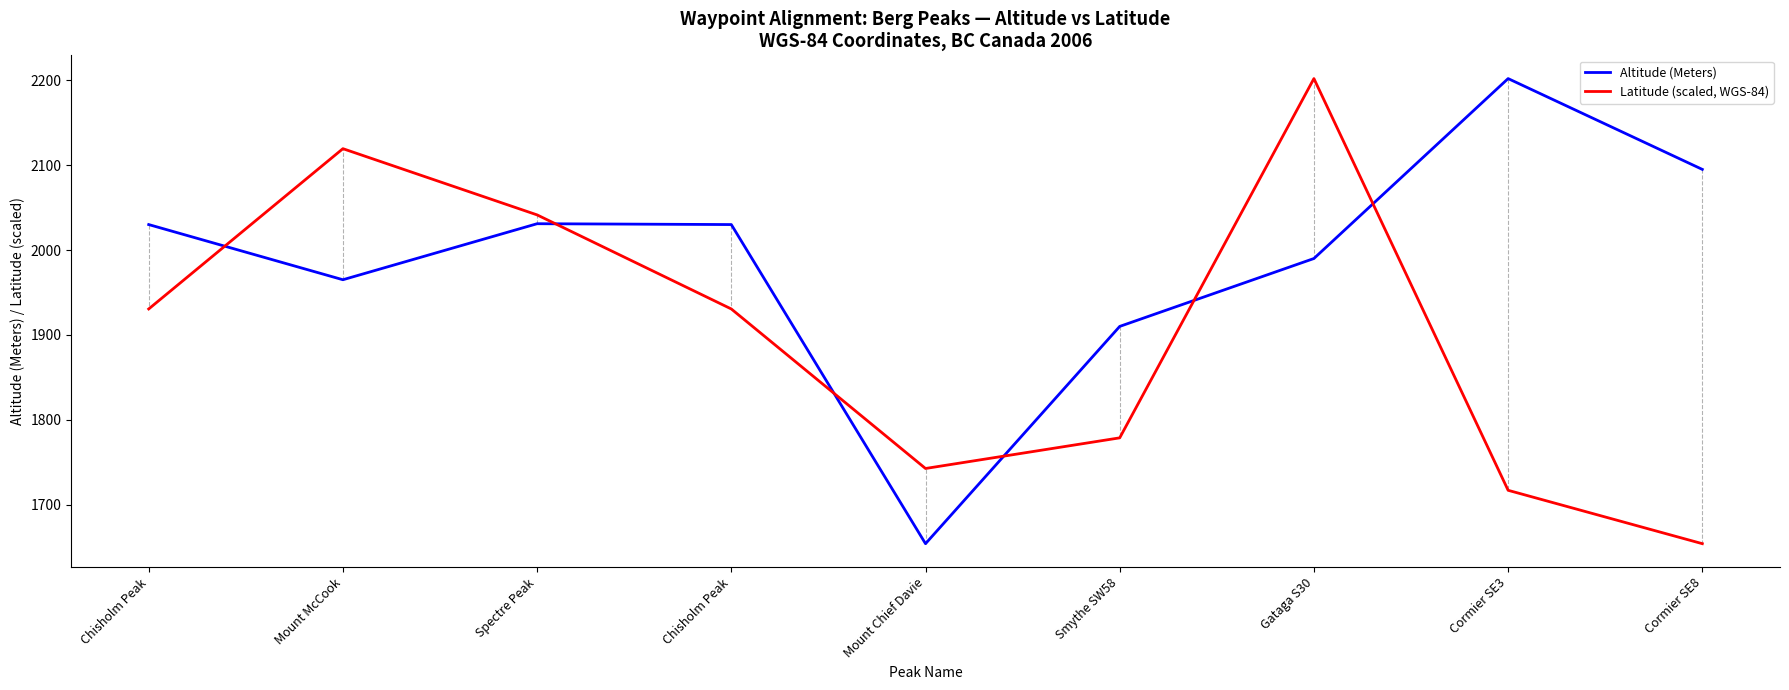

Is the value of Latitude (scaled, WGS-84) at Cormier SE8 greater than the value of Altitude (Meters) at Cormier SE3?

No